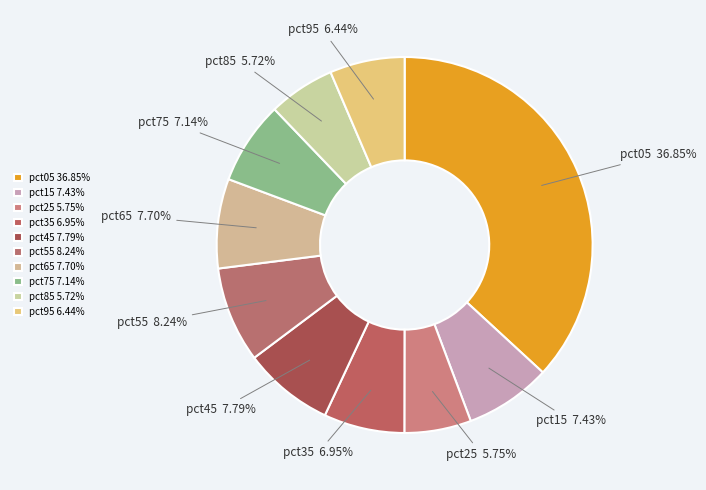

What portion of the pie excludes pct65?

92.3%